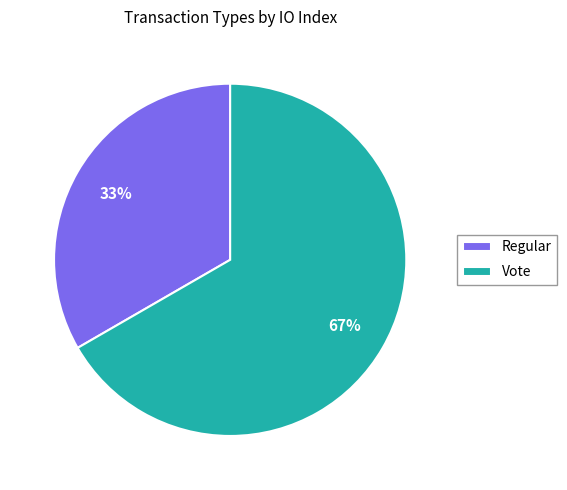

To the nearest percent, what percentage of the pie is Vote?

67%